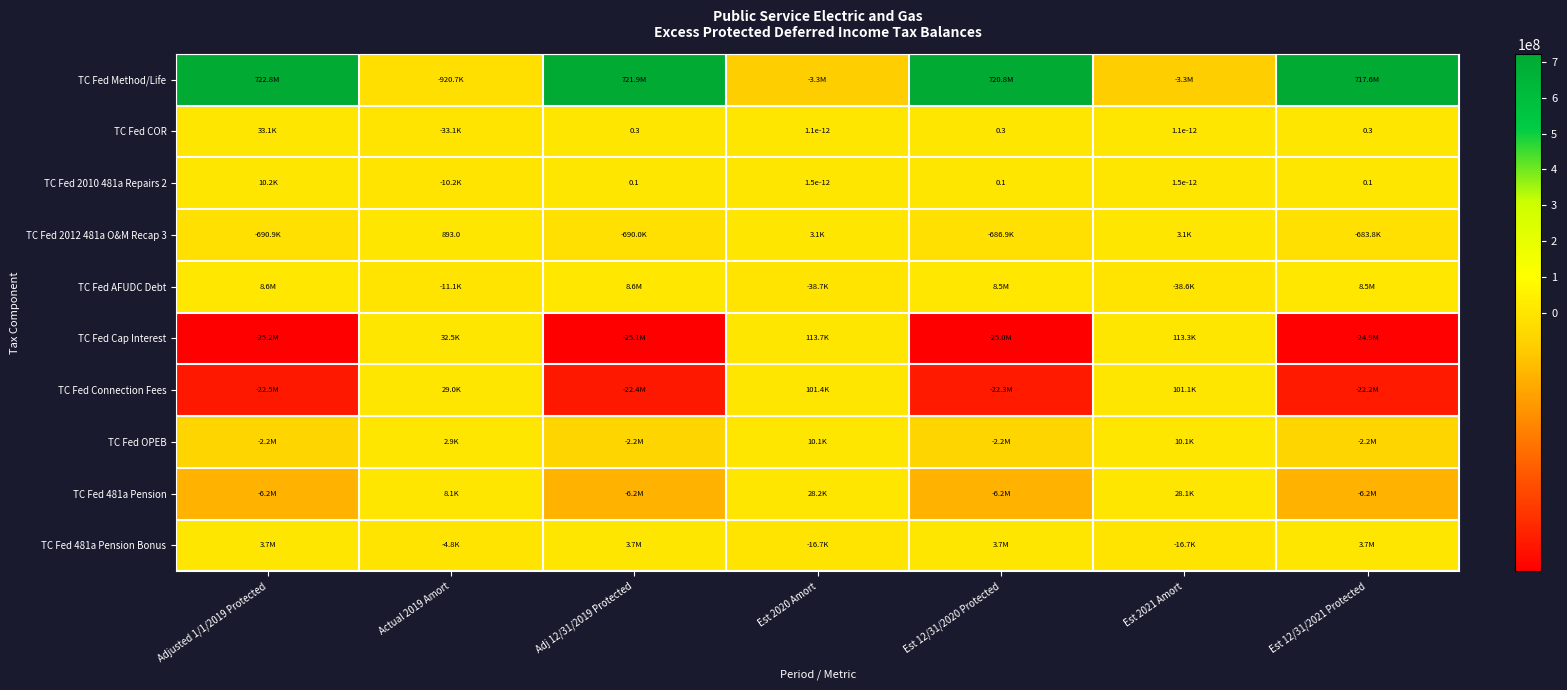

Which category has the highest value across all series?

Adjusted 1/1/2019 Protected